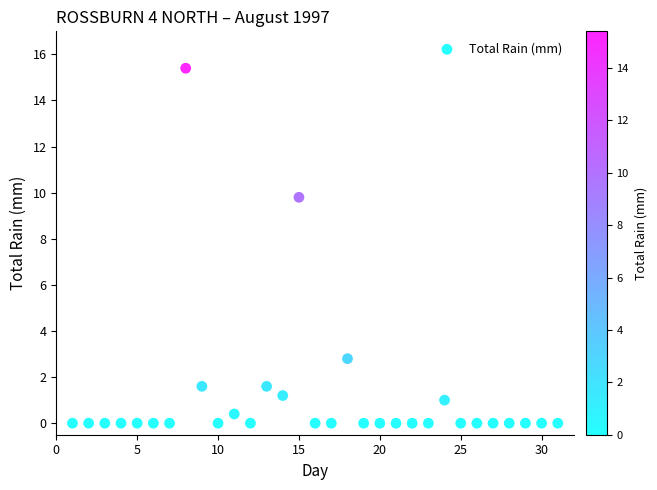

What is the range of Y values (max minus min)?

15.4